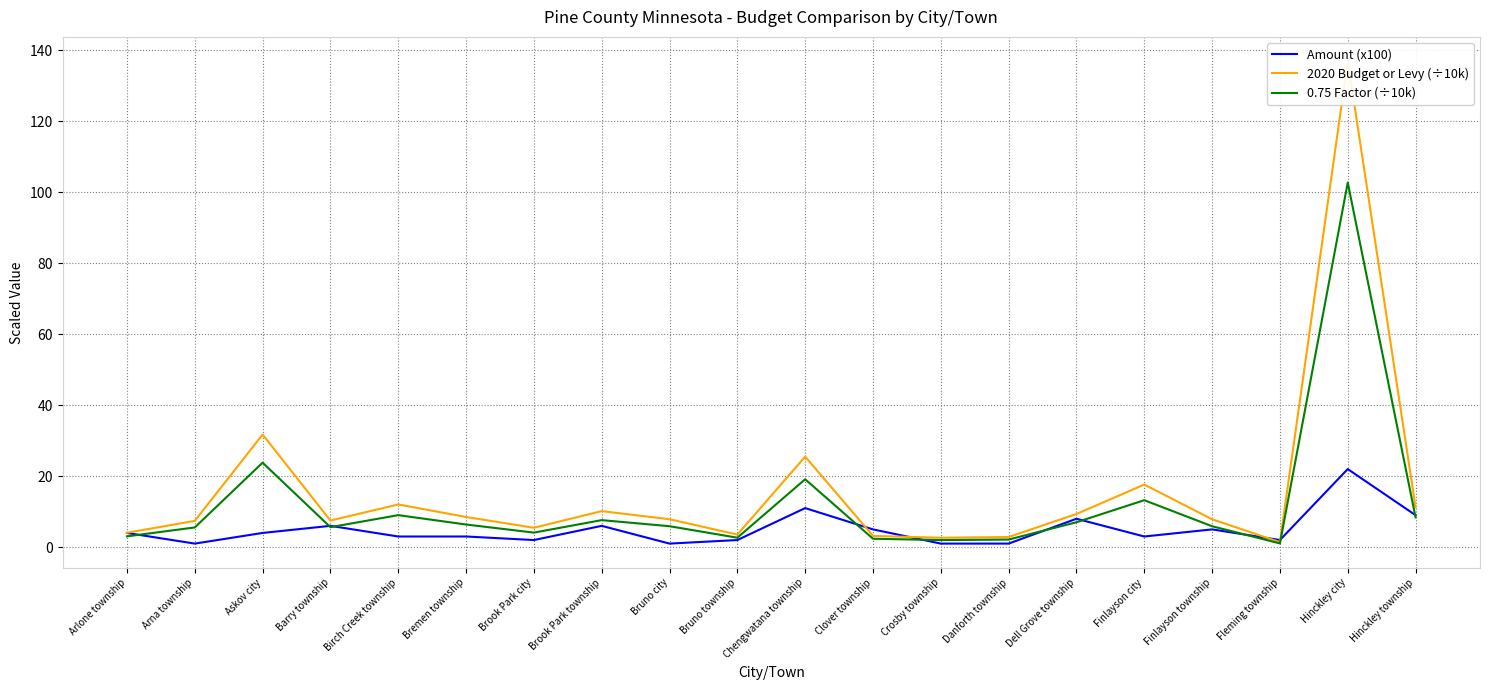

Reading right to left, list all the values displayed in this chart.

Amount (x100): 9.0	22.0	2.0	5.0	3.0	8.0	1.0	1.0	5.0	11.0	2.0	1.0	6.0	2.0	3.0	3.0	6.0	4.0	1.0	4.0
2020 Budget or Levy (÷10k): 11.2	136.9	1.4	7.8	17.6	9.3	2.9	2.6	3.2	25.5	3.5	7.9	10.2	5.5	8.5	12.0	7.5	31.7	7.4	4.0
0.75 Factor (÷10k): 8.4	102.7	1.1	5.9	13.2	7.0	2.1	2.0	2.4	19.1	2.7	5.9	7.6	4.1	6.4	9.0	5.6	23.8	5.5	3.0